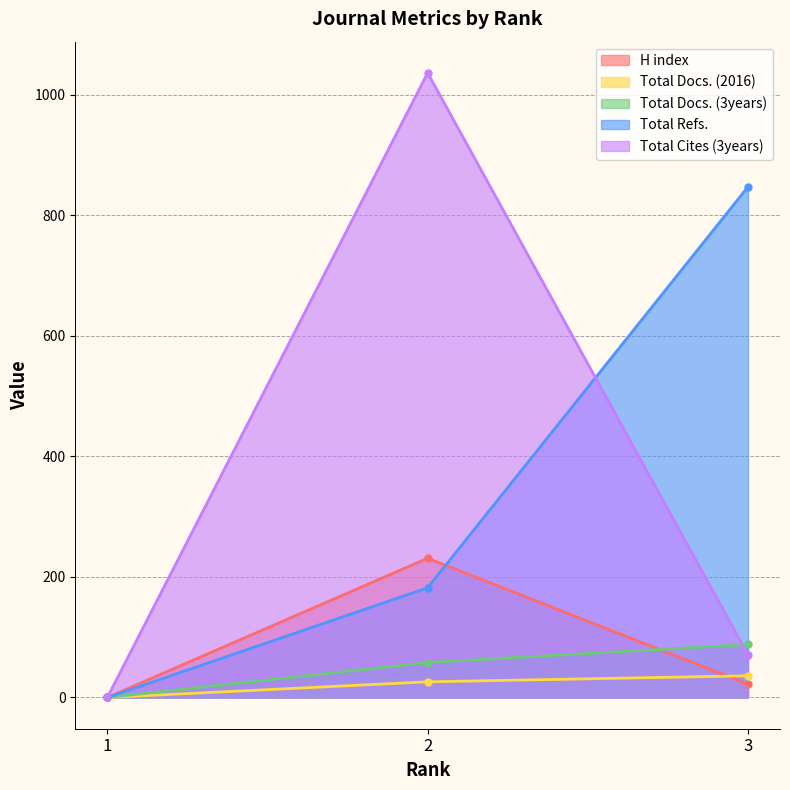

The value of H index at 1 is 0. True or false?

True